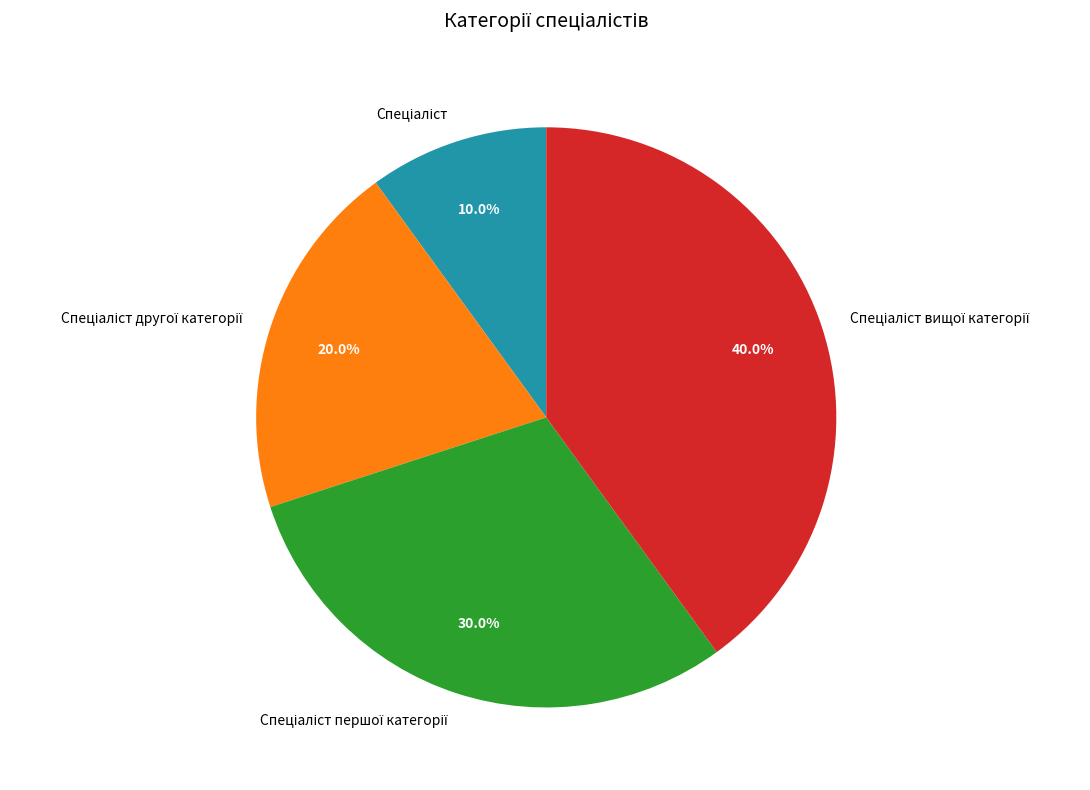

Is there any slice that represents more than half of the pie?

No